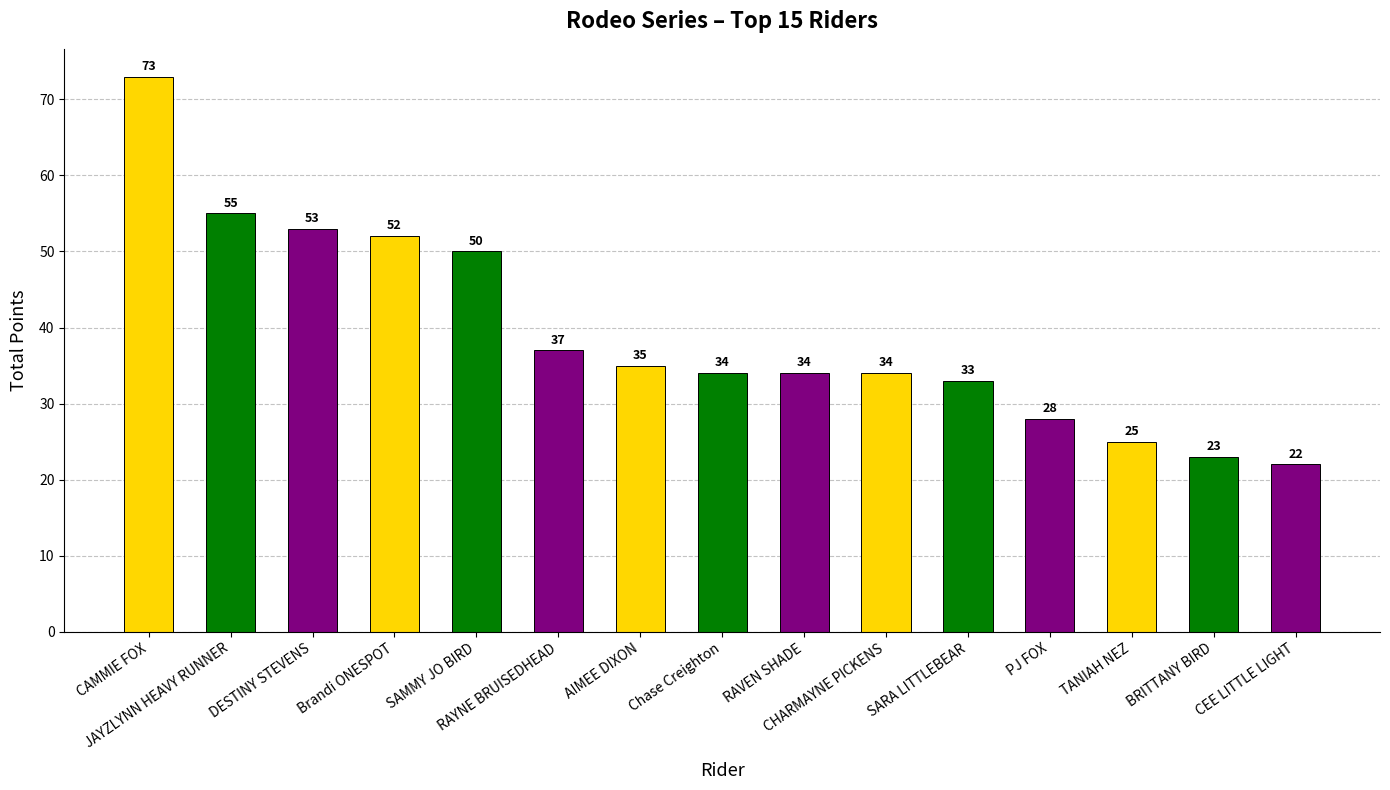

What is the change in value from Chase Creighton to SARA LITTLEBEAR?

-1